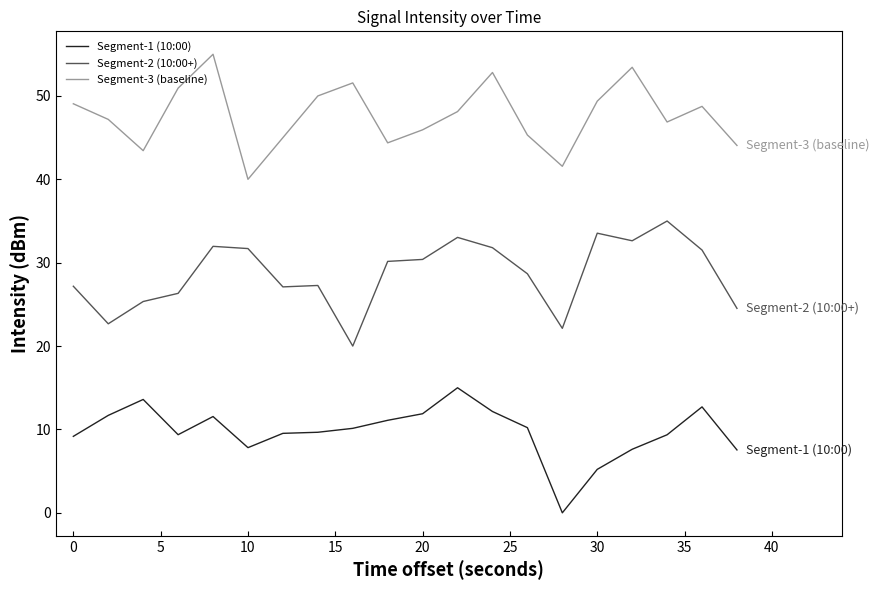

List the series in order of their overall mean, highest first.

Segment-3 (baseline), Segment-2 (10:00+), Segment-1 (10:00)